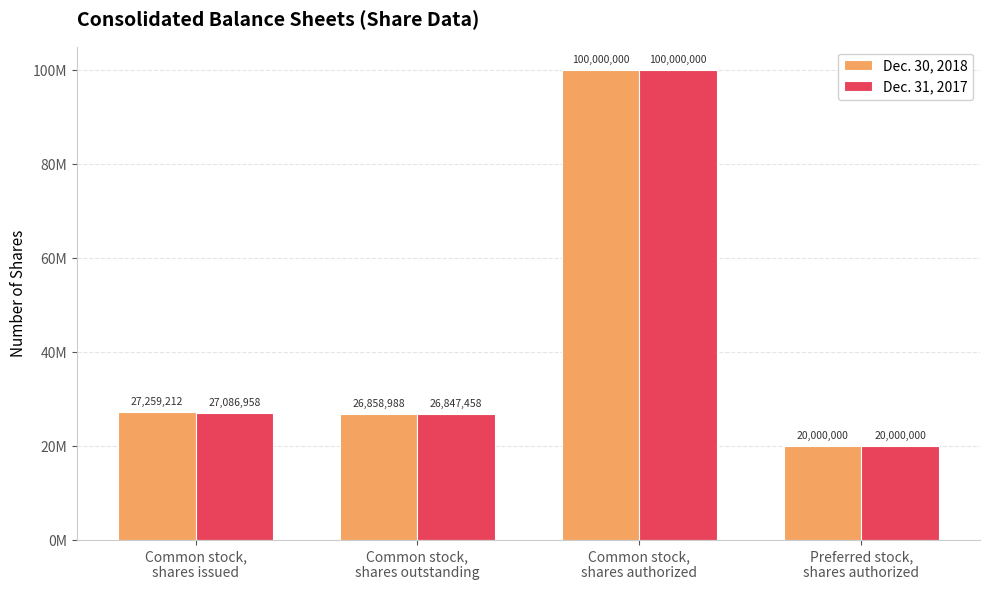

What are all the series names shown in the legend?

Dec. 30, 2018, Dec. 31, 2017